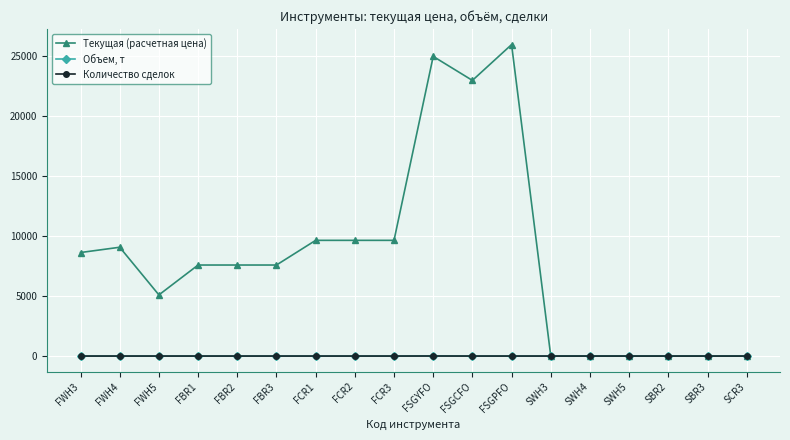

What is the sum of all Количество сделок values?

1.0